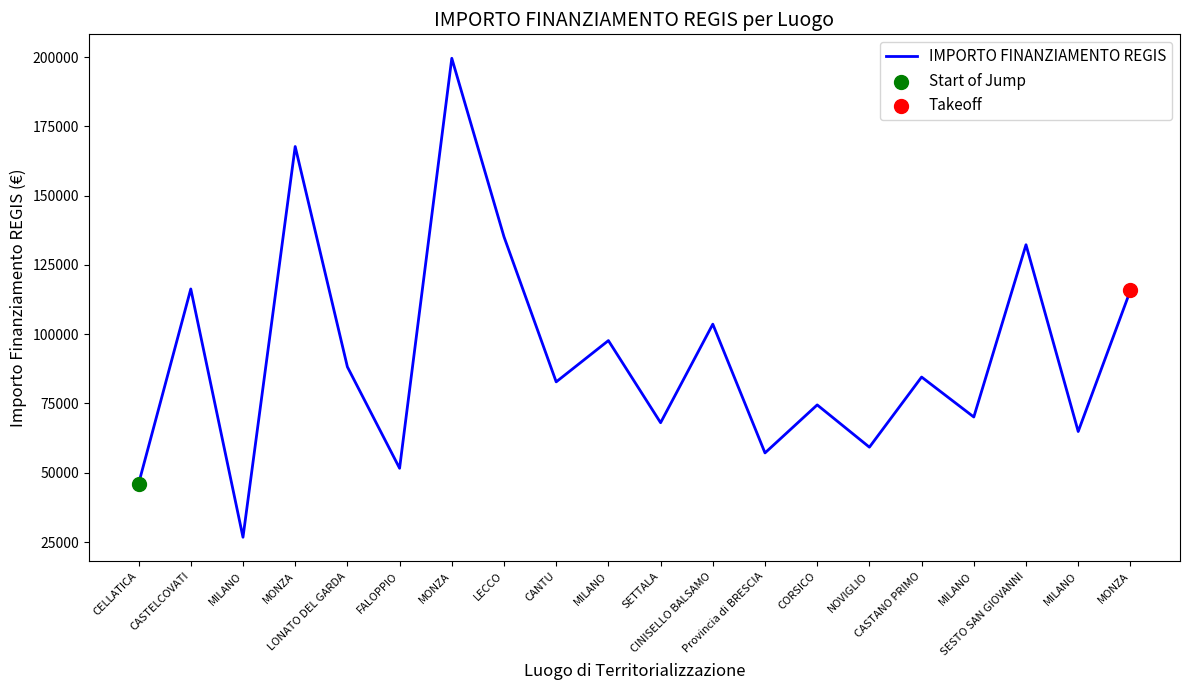

Approximately how many times larger is the value at CINISELLO BALSAMO compared to CASTELCOVATI?

0.9